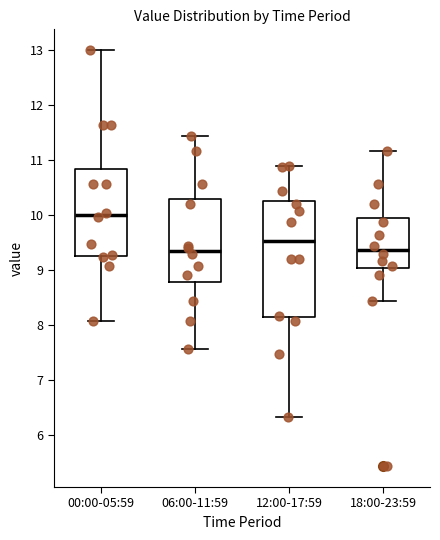

Reading left to right, read every box against the y-axis: the position of its median line, the range the box covers, and the ends of its whiskers. The values are not printed on the chart, so give them approximately, as read against the axis.

00:00-05:59: median 10.0, box 9.3 to 10.8, whiskers 8.1 to 13.0
06:00-11:59: median 9.4, box 8.8 to 10.3, whiskers 7.6 to 11.4
12:00-17:59: median 9.5, box 8.1 to 10.3, whiskers 6.3 to 10.9
18:00-23:59: median 9.4, box 9.0 to 10.0, whiskers 8.4 to 11.2